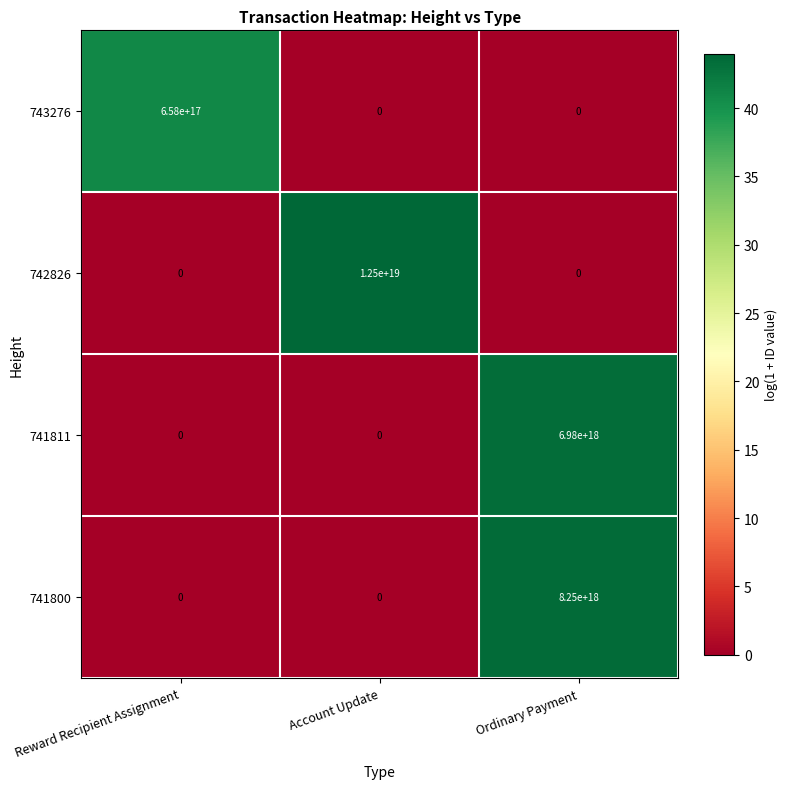

Which series has the largest total across all categories?

742826